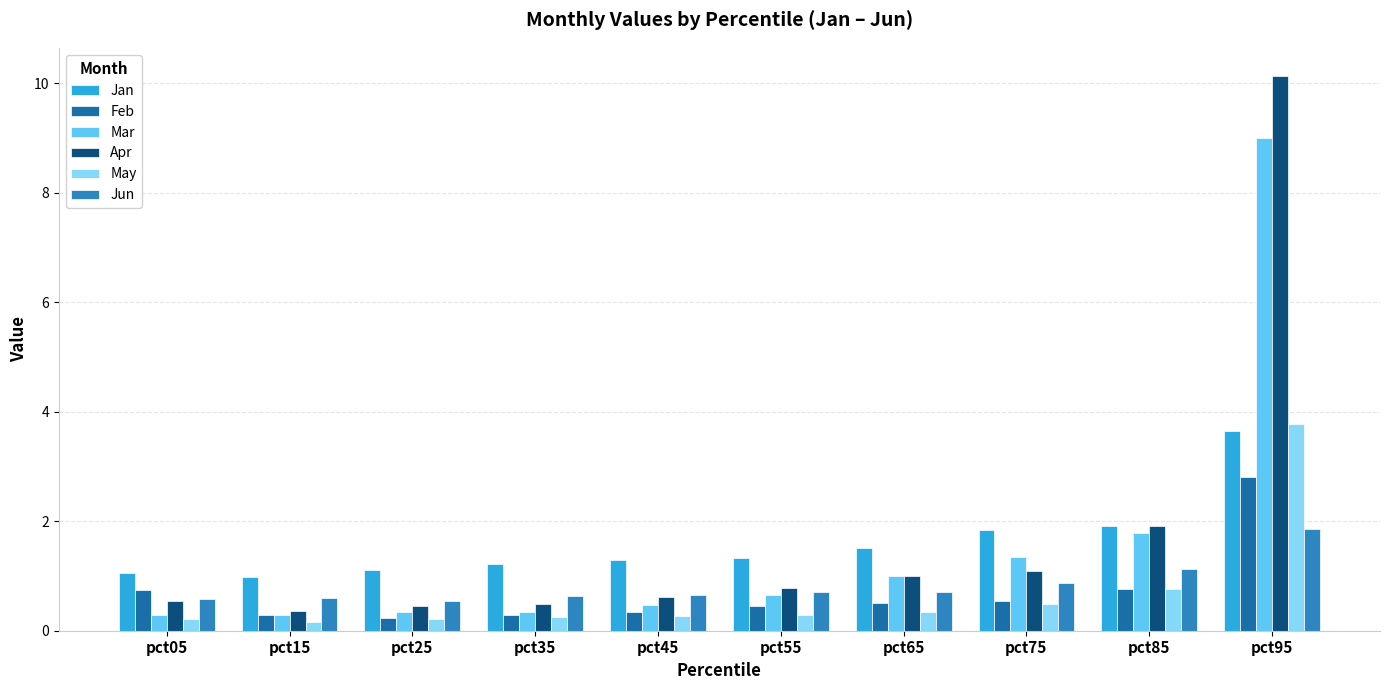

What is the value of the Apr bar at the 8th from the left?

1.1